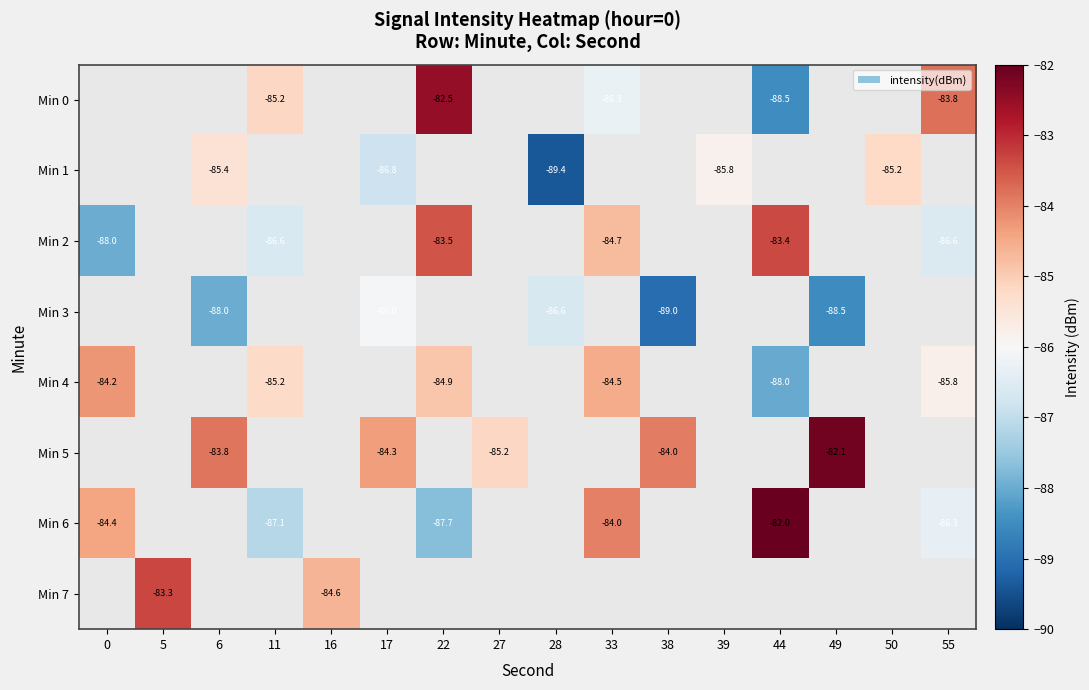

Count the number of categories in the chart.

16